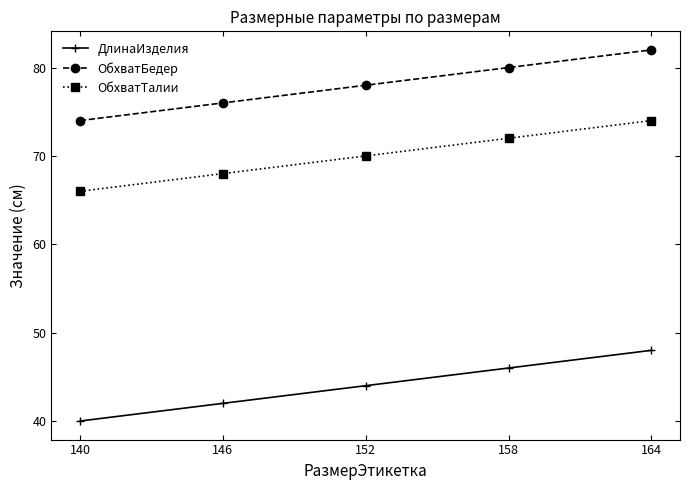

Which category has the lowest value in the ОбхватТалии series?

140